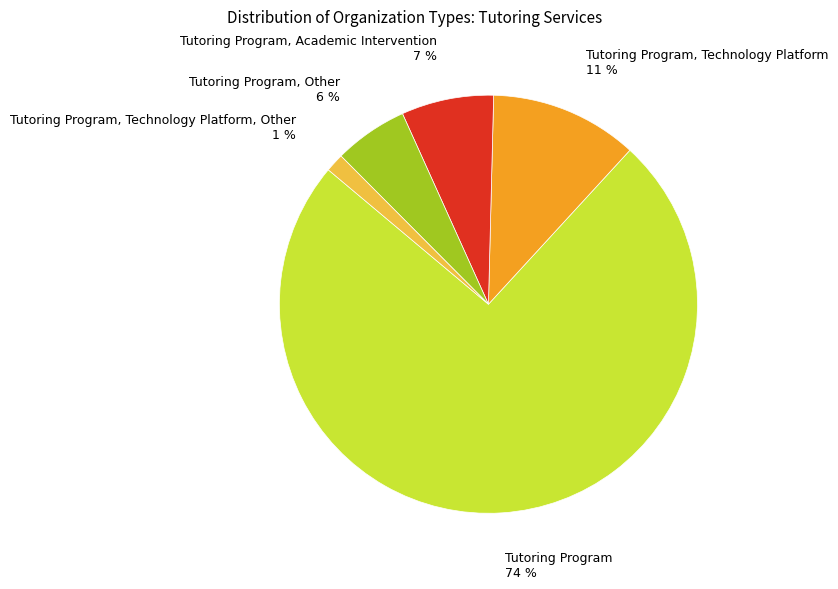

Approximately how many times larger is the value at Tutoring Program, Technology Platform 11 % compared to Tutoring Program, Academic Intervention 7 %?

1.6